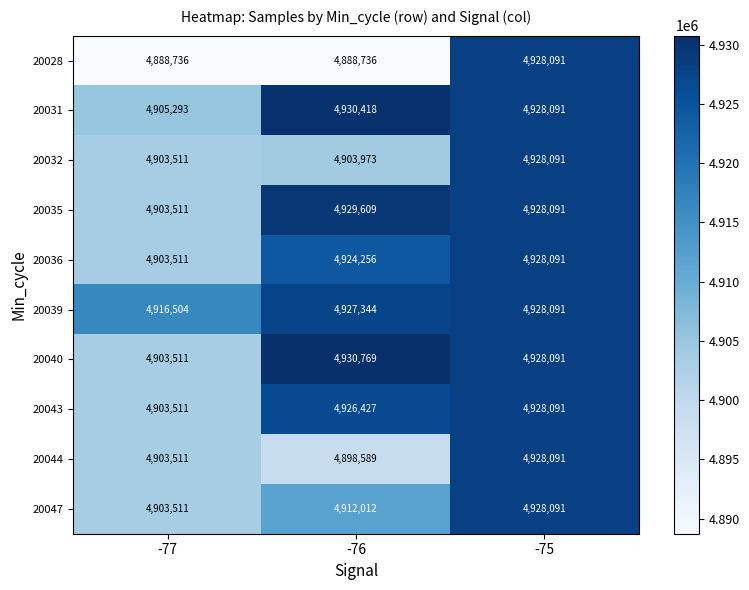

What is the minimum value for 20035?

4903511